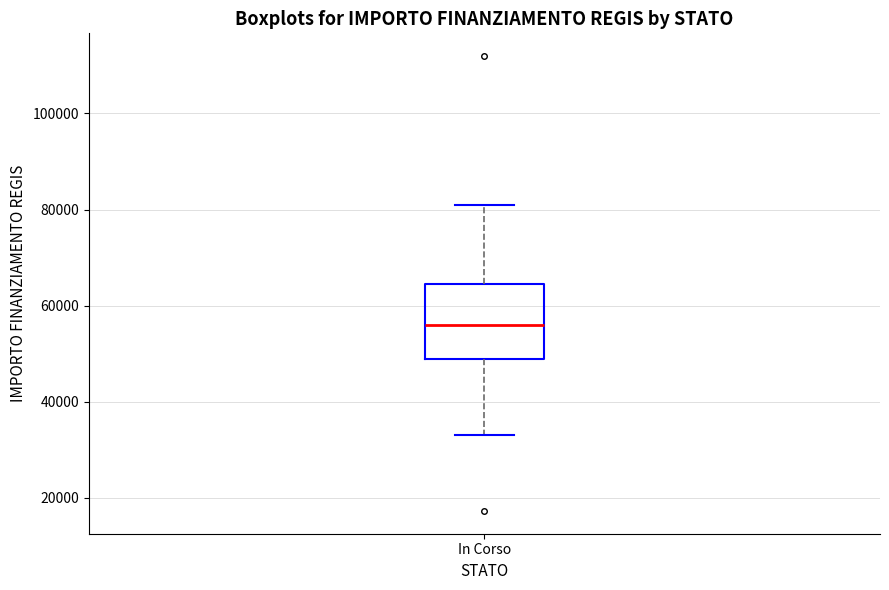

Transcribe this box plot: give where the median line is, the range the box spans, and where the two whiskers end, as read against the y-axis. The values are not printed on the chart, so give them approximately, as read against the axis.

median 56000, box 50000 to 64000, whiskers 32000 to 80000